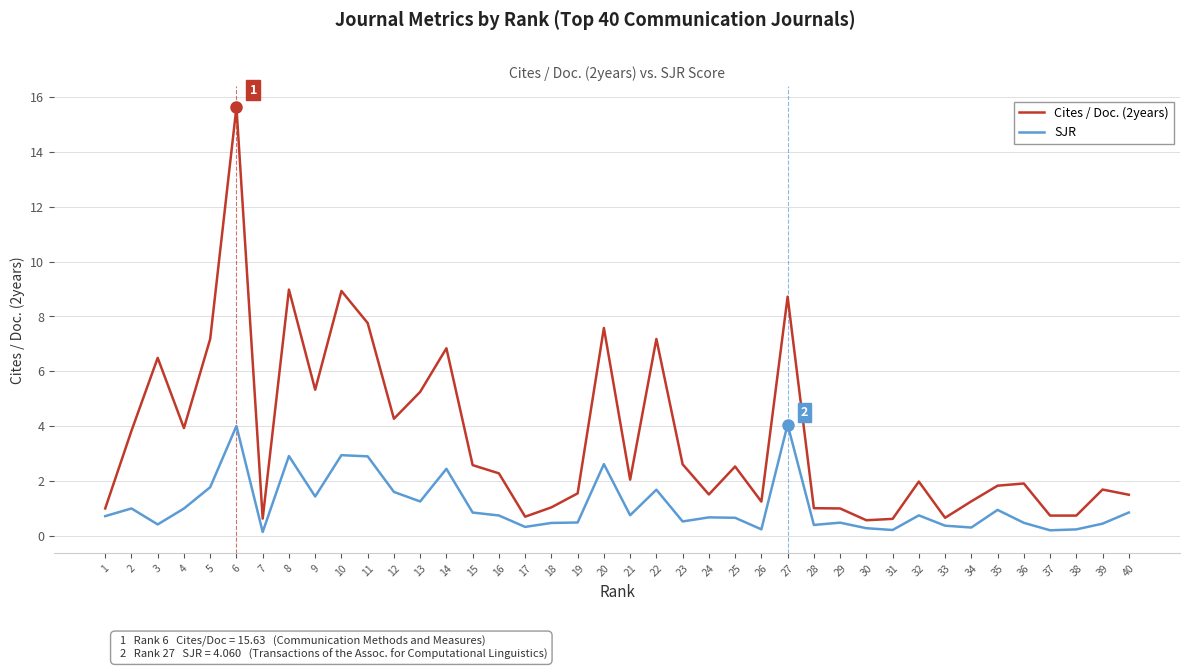

Rank the series by their maximum value, from lowest to highest.

SJR, Cites / Doc. (2years)